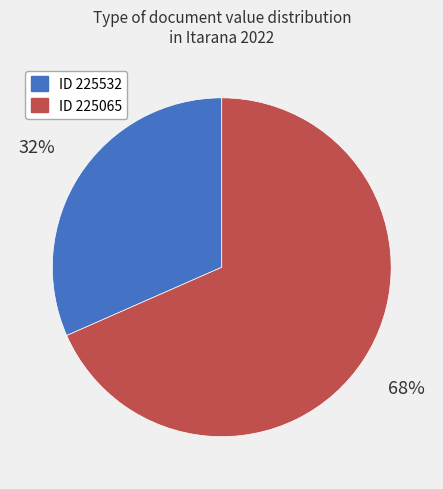

Does any single category account for the majority?

Yes